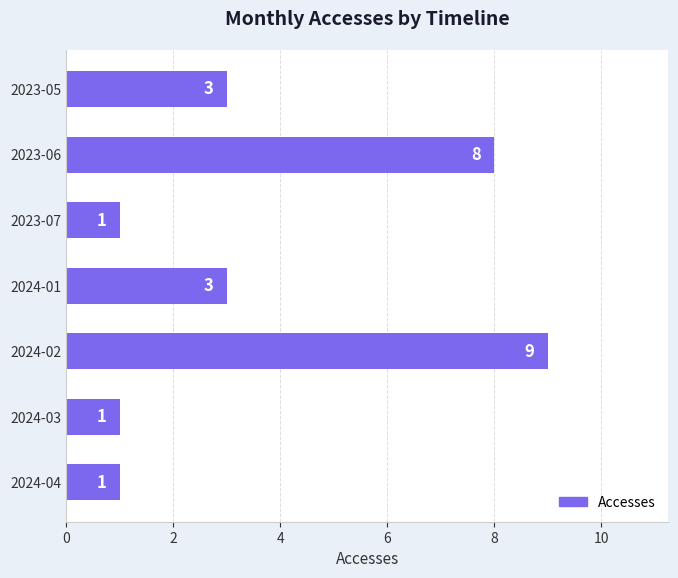

The chart shows a value of 3 at 2024-01. True or false?

True